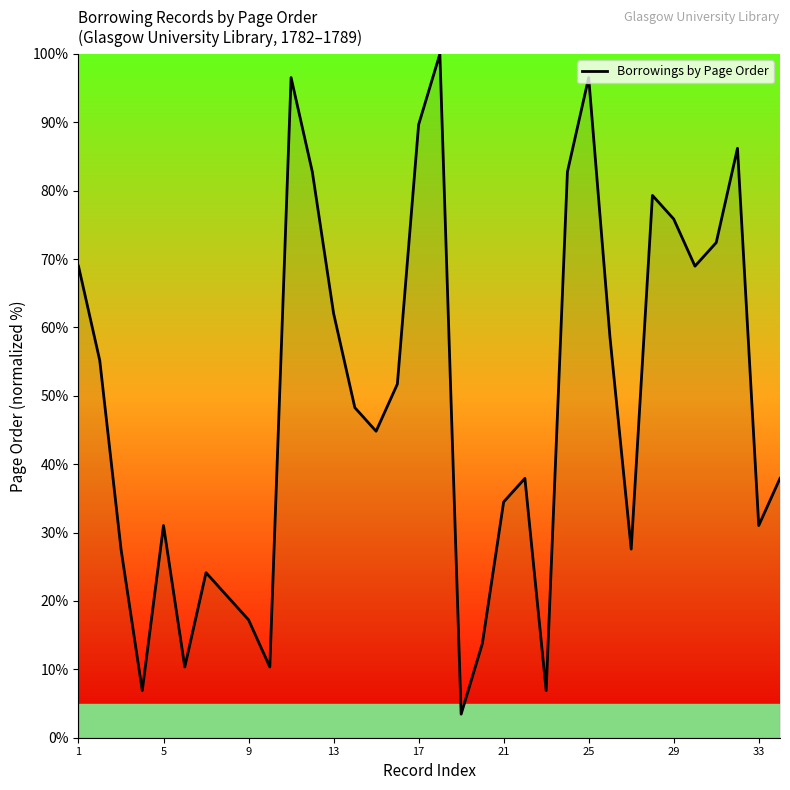

What is the maximum value shown in the chart?

100.0